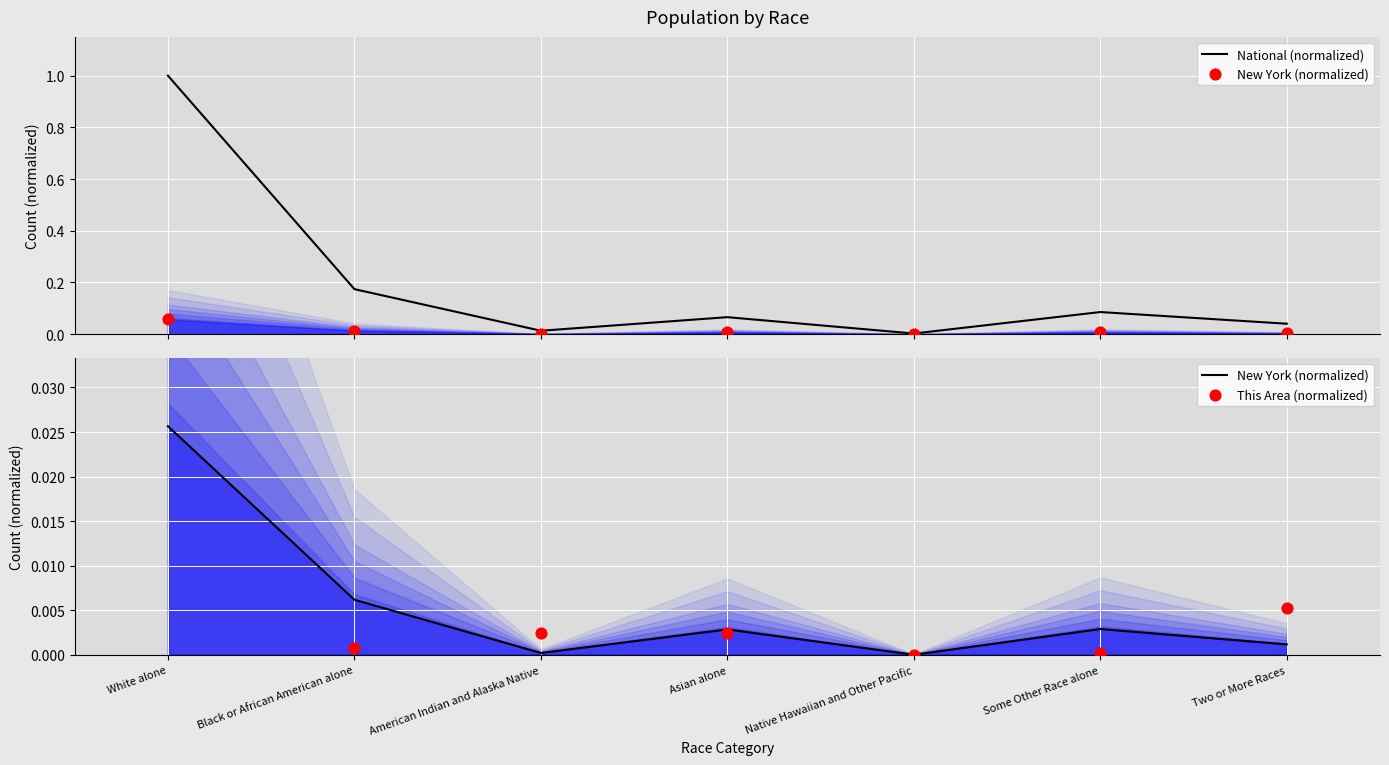

At which category is the sum across all series the highest?

White alone